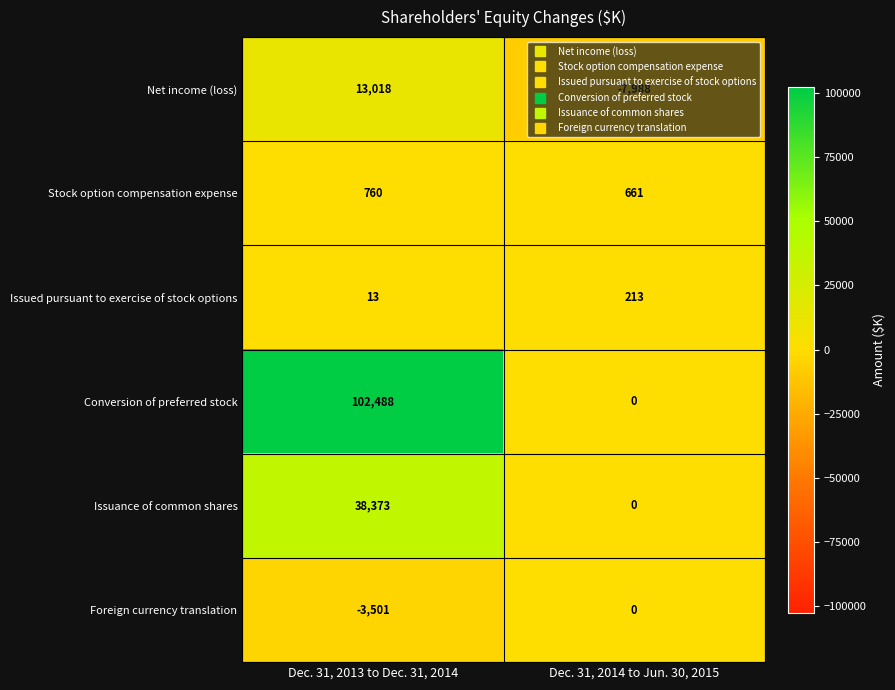

Read the Stock option compensation expense value at Dec. 31, 2013 to Dec. 31, 2014.

760